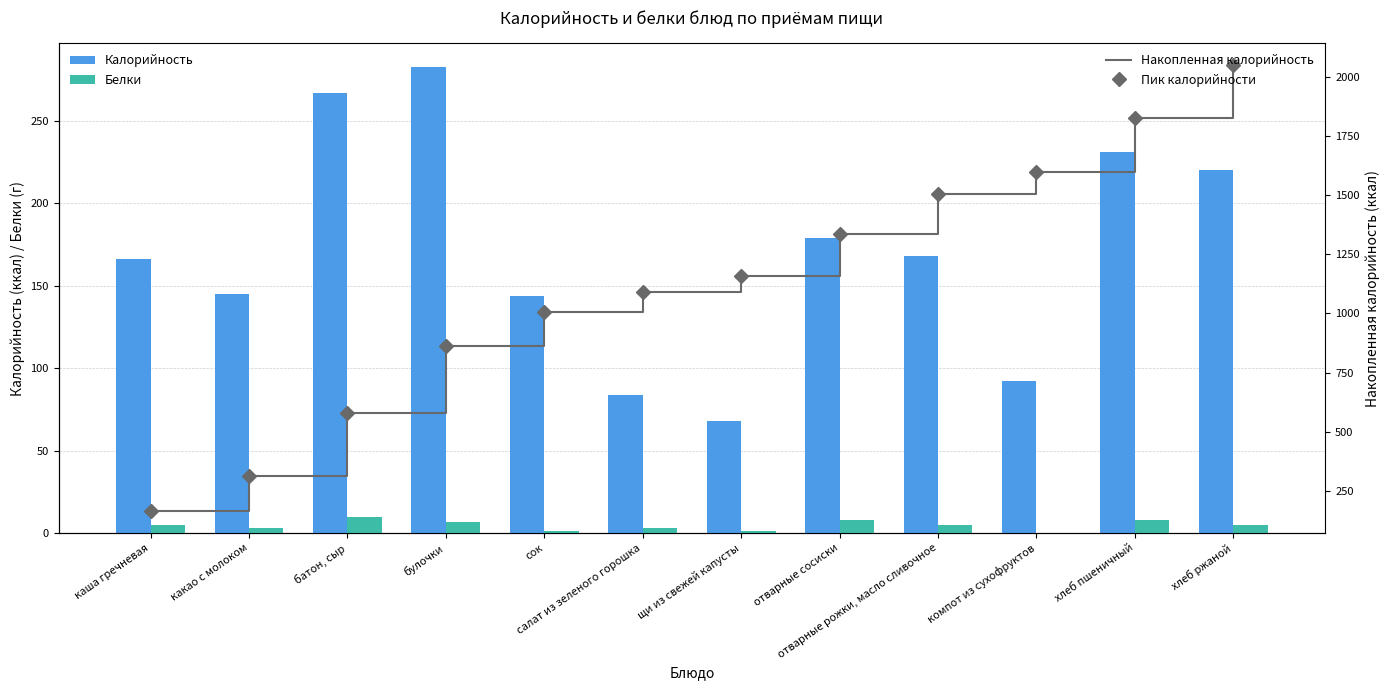

Between хлеб пшеничный and хлеб ржаной, which is larger?

хлеб пшеничный